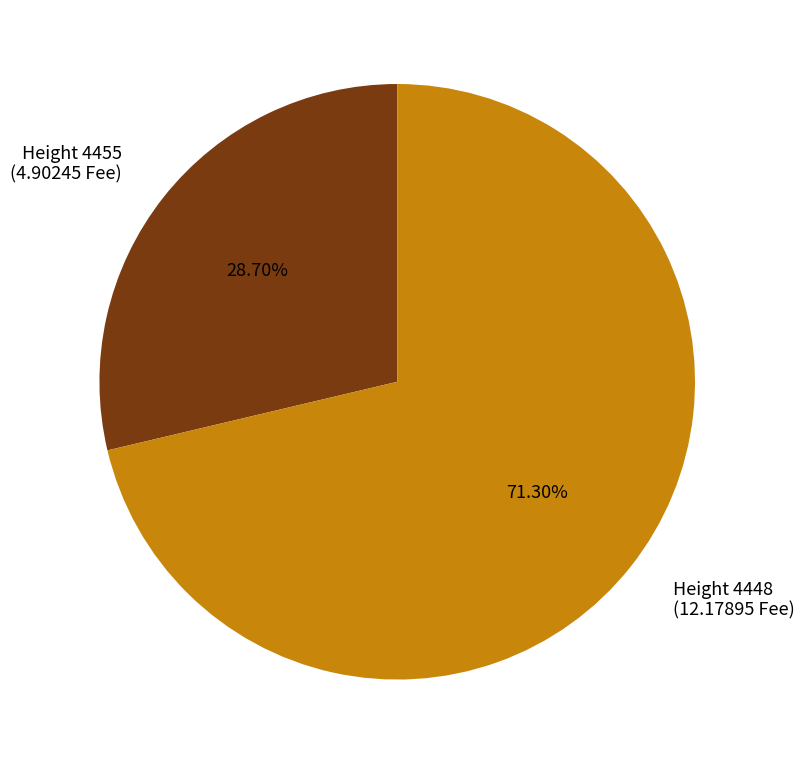

How many segments does this pie chart have?

2